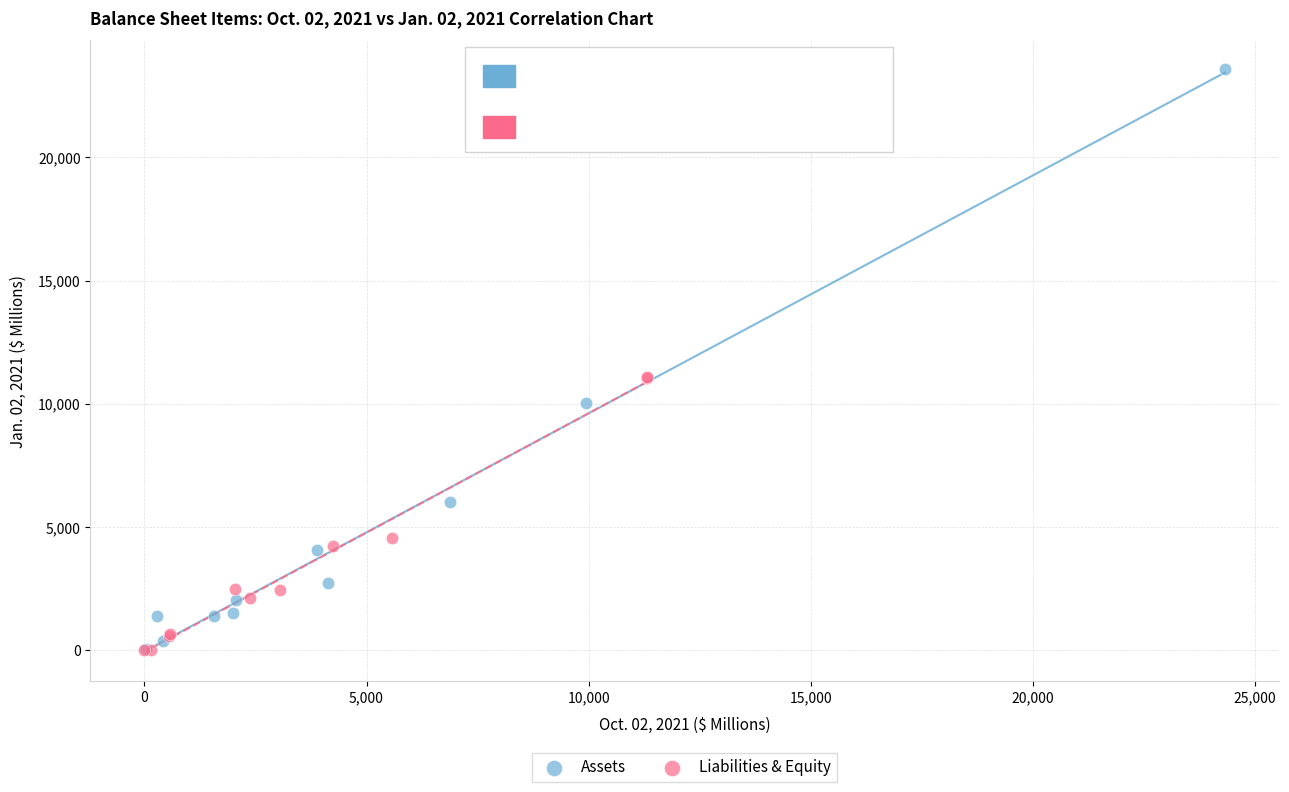

Which series reaches the maximum Y coordinate?

Assets